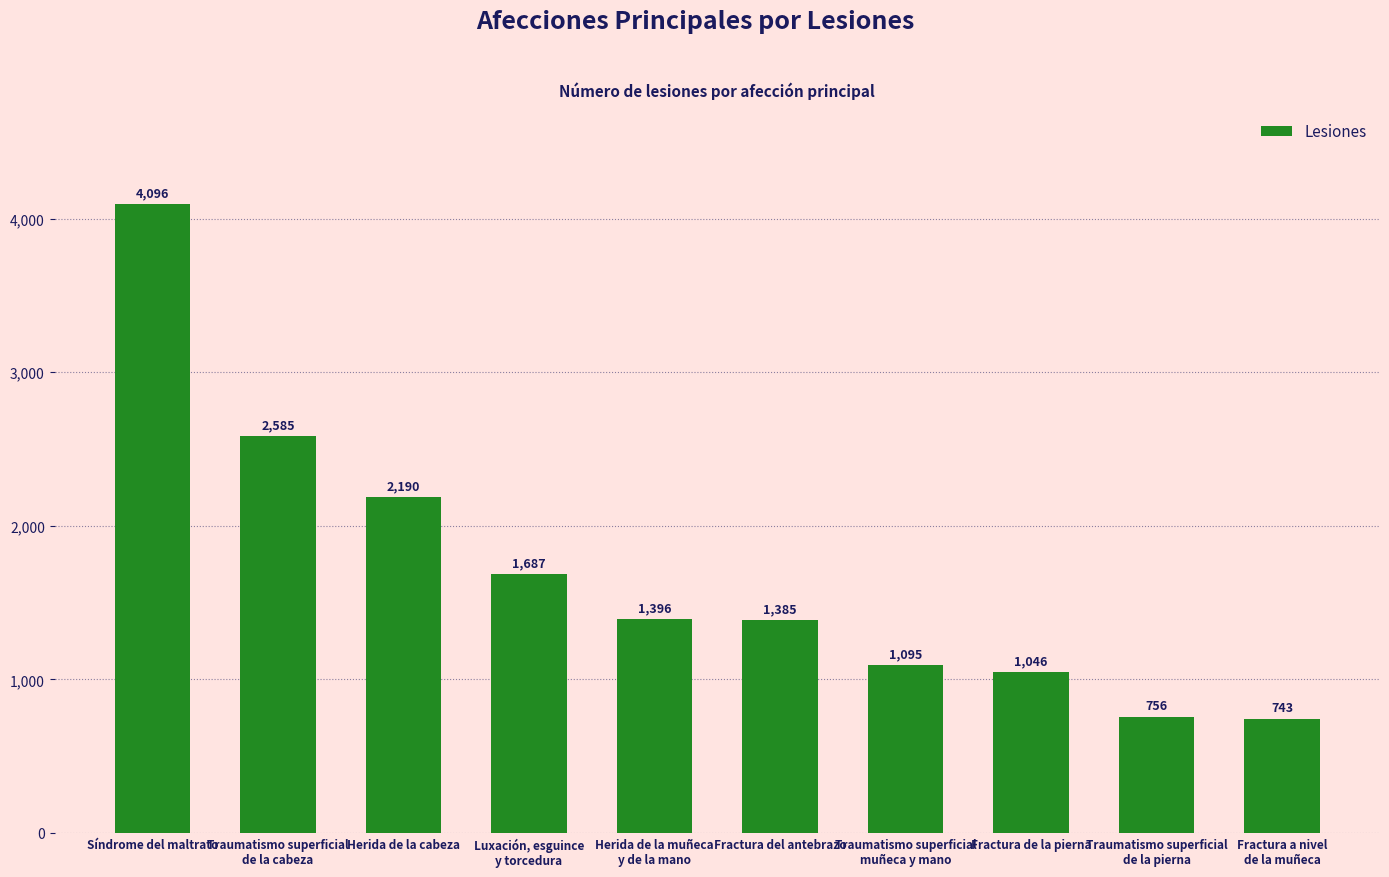

Read the value at Herida de la muñeca
y de la mano.

1396